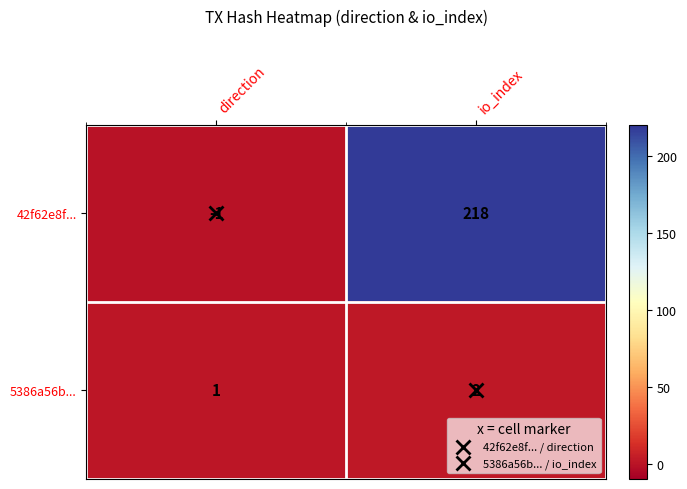

What is the difference between the highest and lowest values at direction?

2